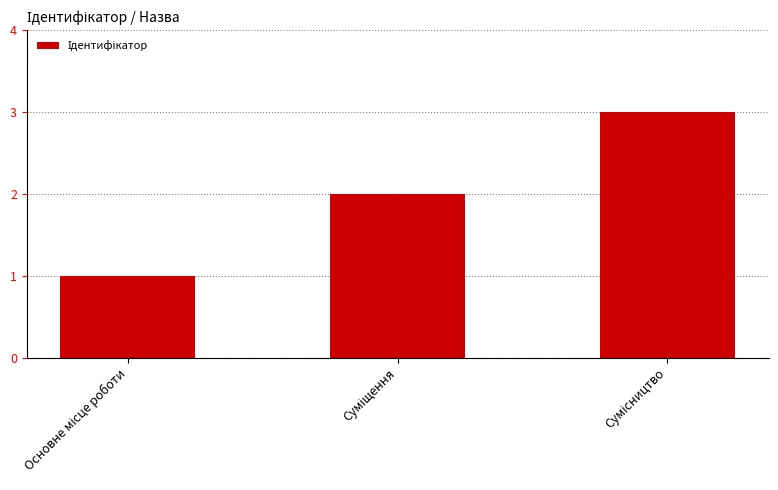

What is the maximum value shown in the chart?

3